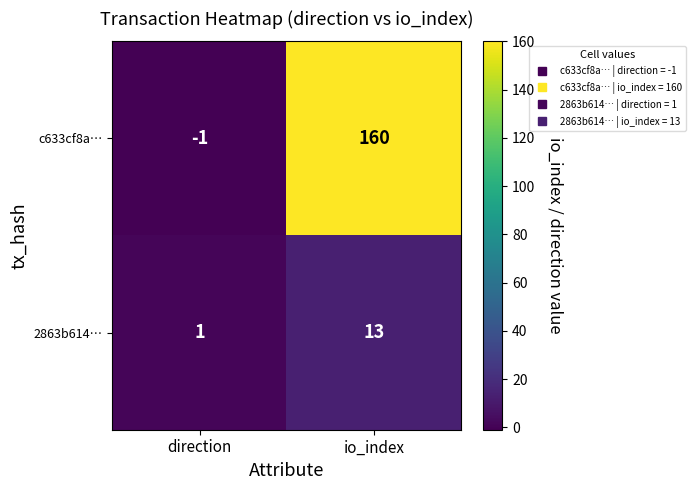

What is the maximum value for 2863b614…?

13